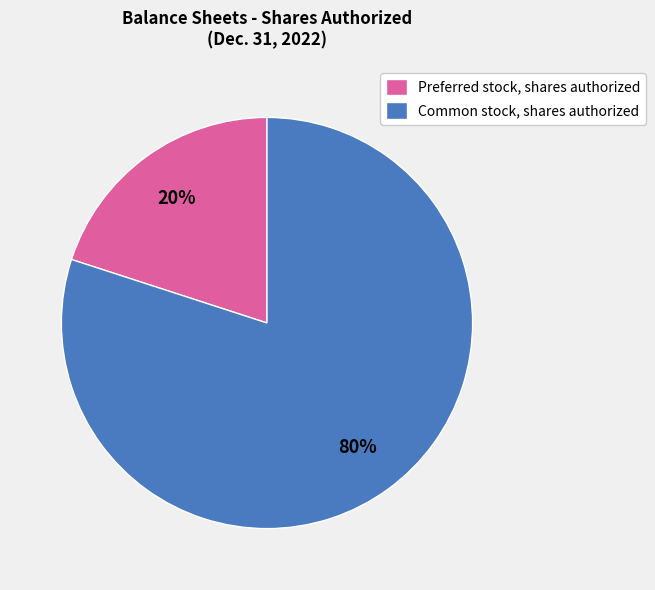

Is the sum of Common stock, shares authorized and Preferred stock, shares authorized greater than half?

Yes